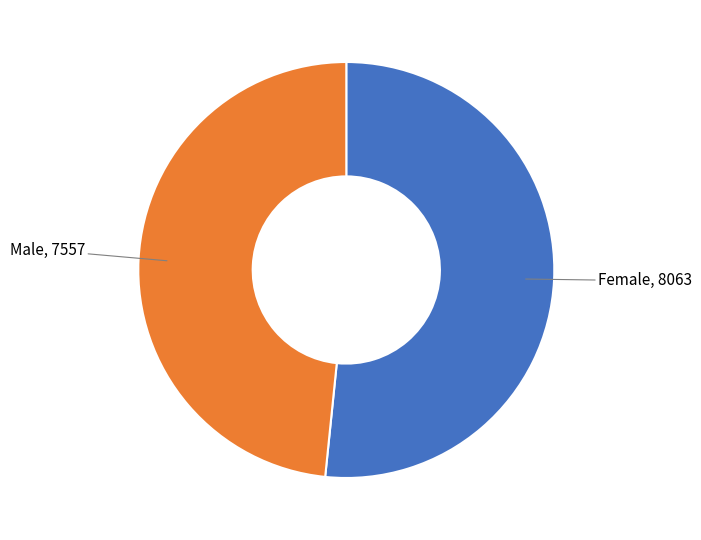

Is the sum of Female and Male greater than half?

Yes